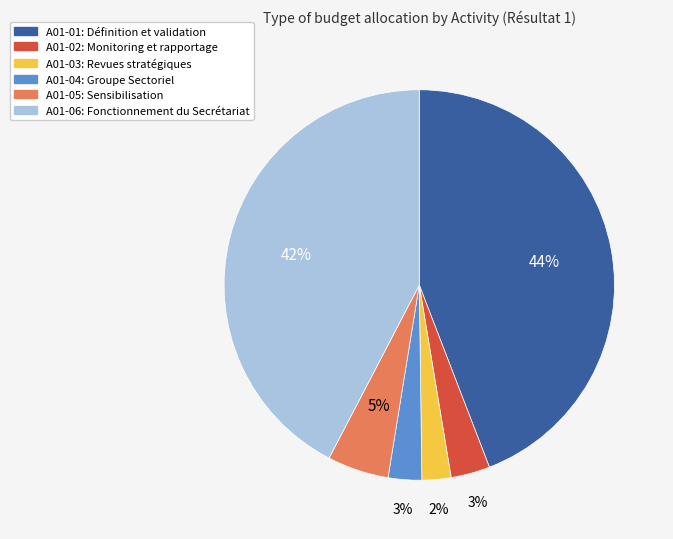

What is the largest slice in the pie chart?

A01-01